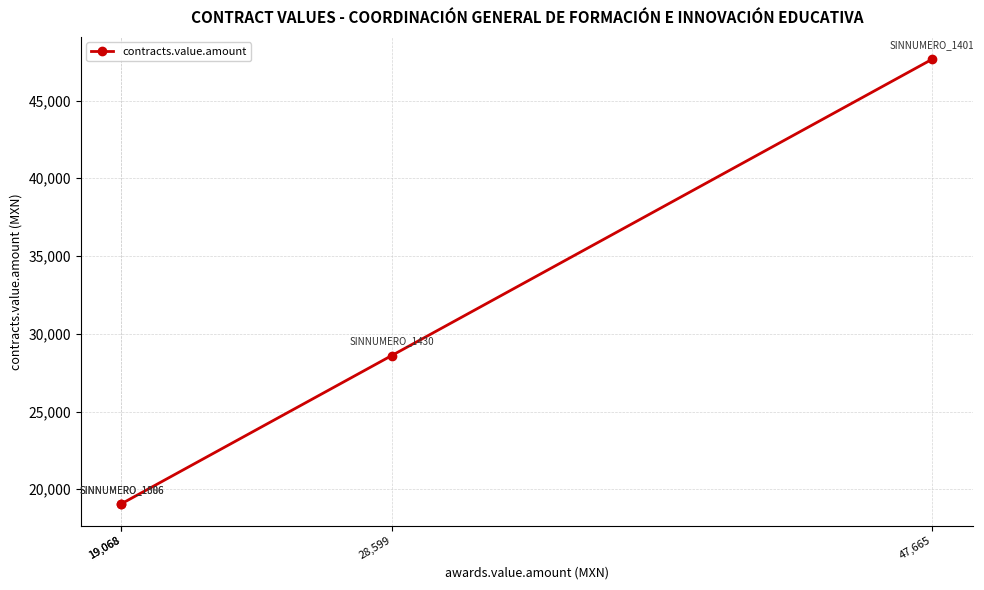

What is the sum of the values at 19,068 and 19,068?

38136